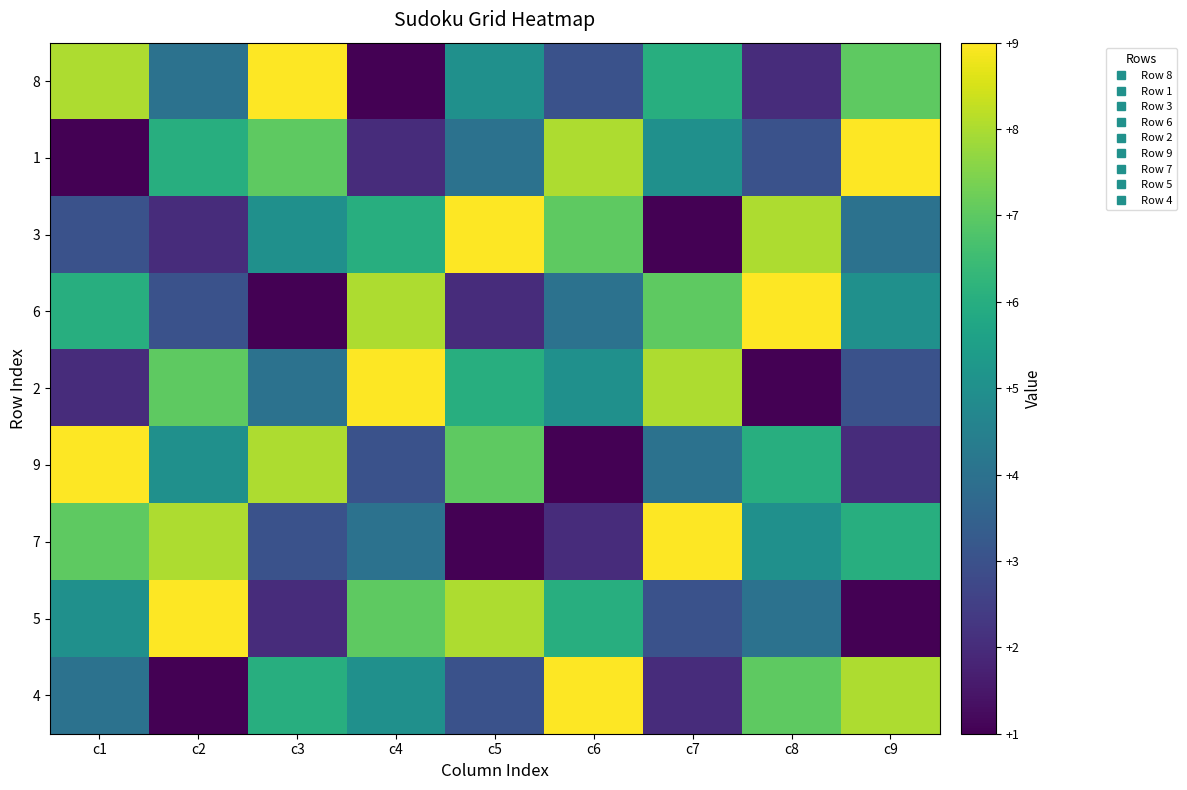

At which category does the chart reach its minimum across all series?

c4